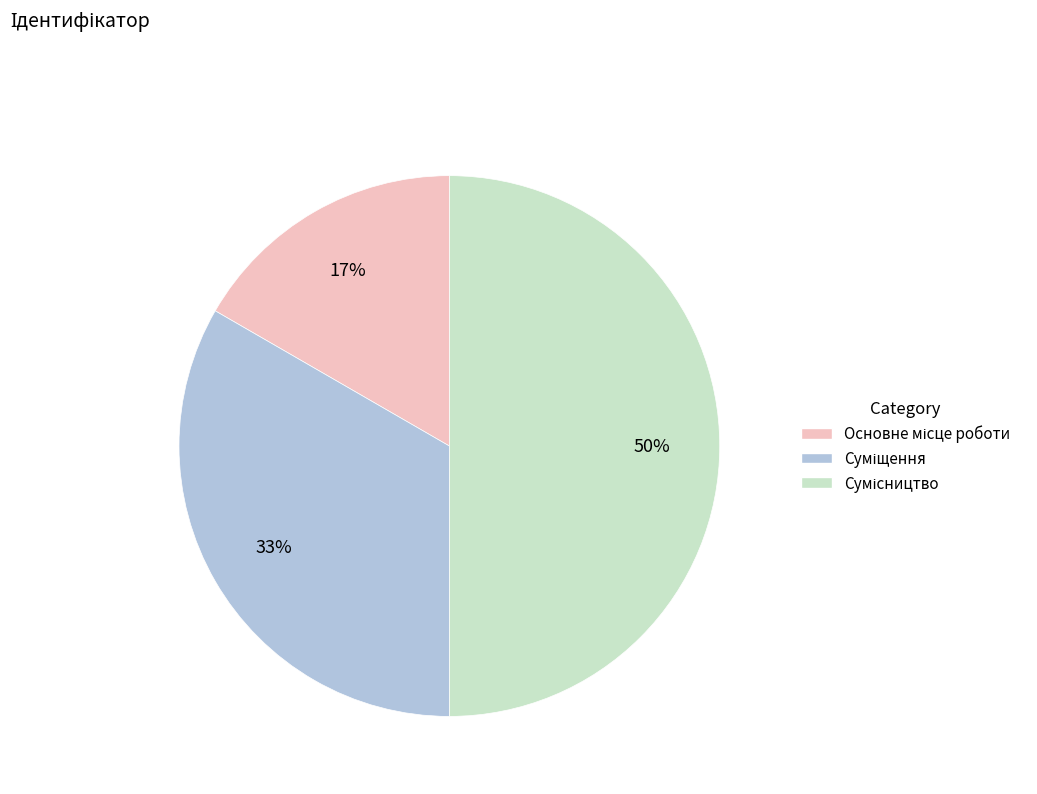

Count the number of slices in the pie.

3